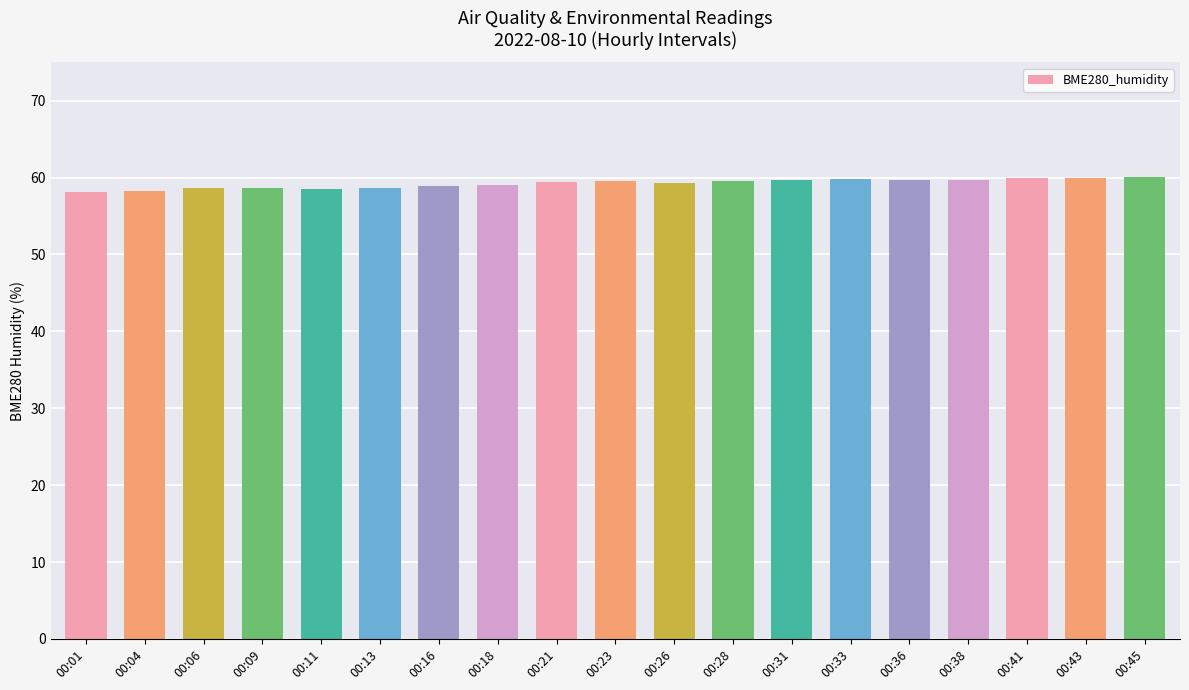

What is the smallest value displayed?

58.1